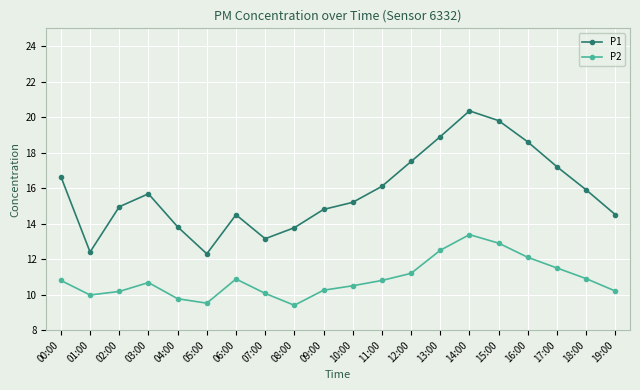

Rank the series by their maximum value, from lowest to highest.

P2, P1